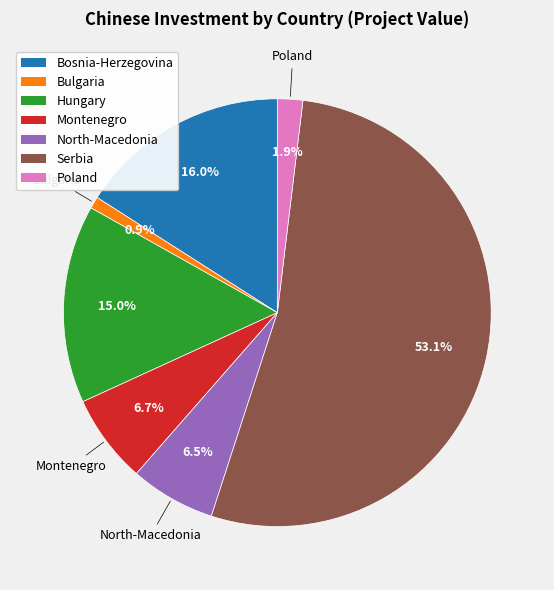

Does any single category account for the majority?

Yes